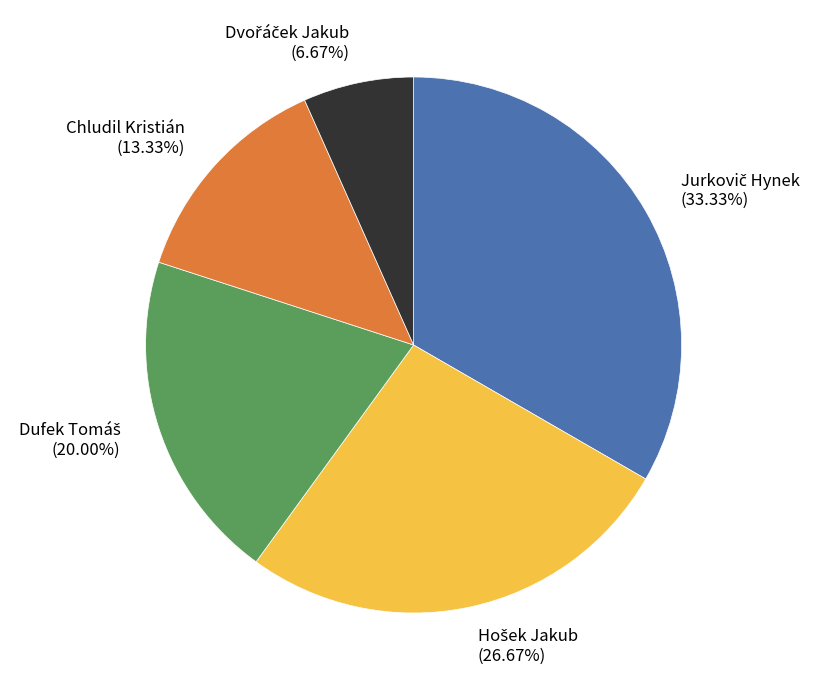

Is there any slice that represents more than half of the pie?

No